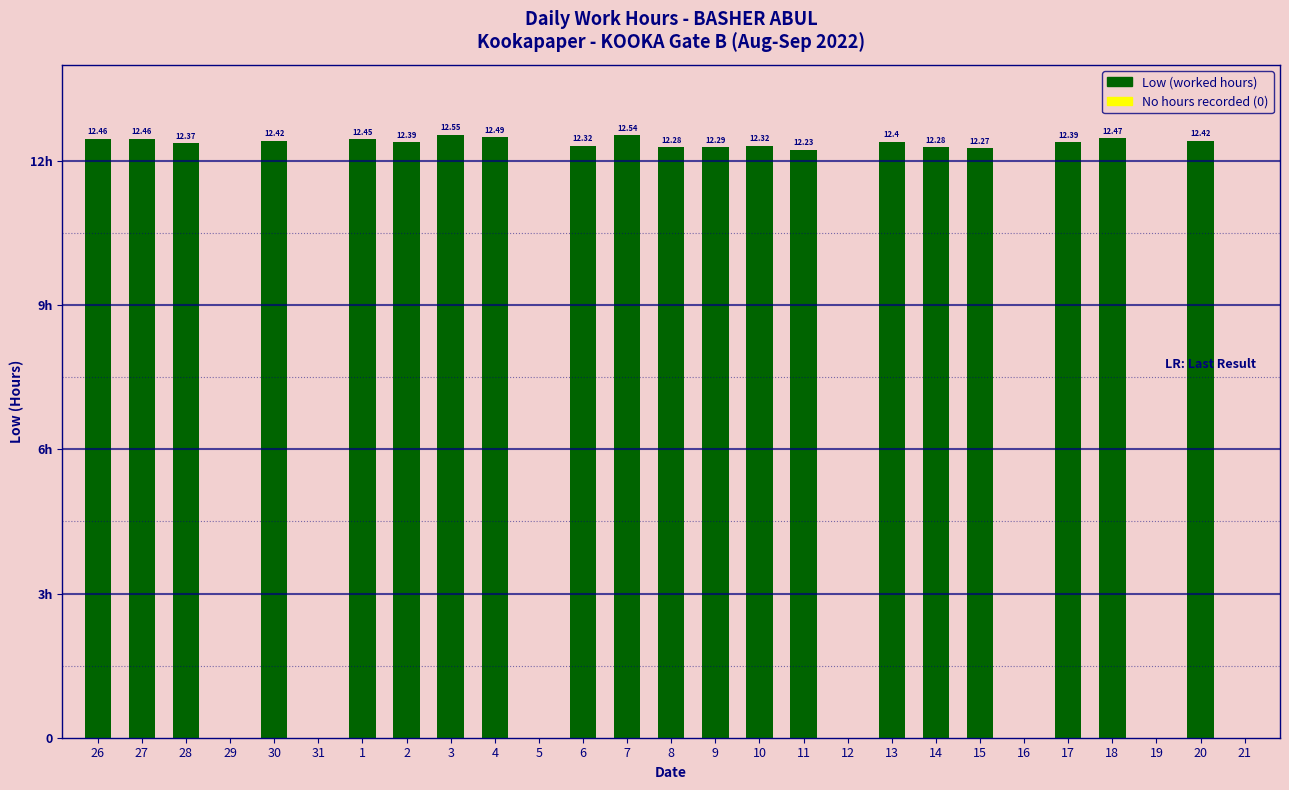

At which category does the chart reach its peak across all series?

3